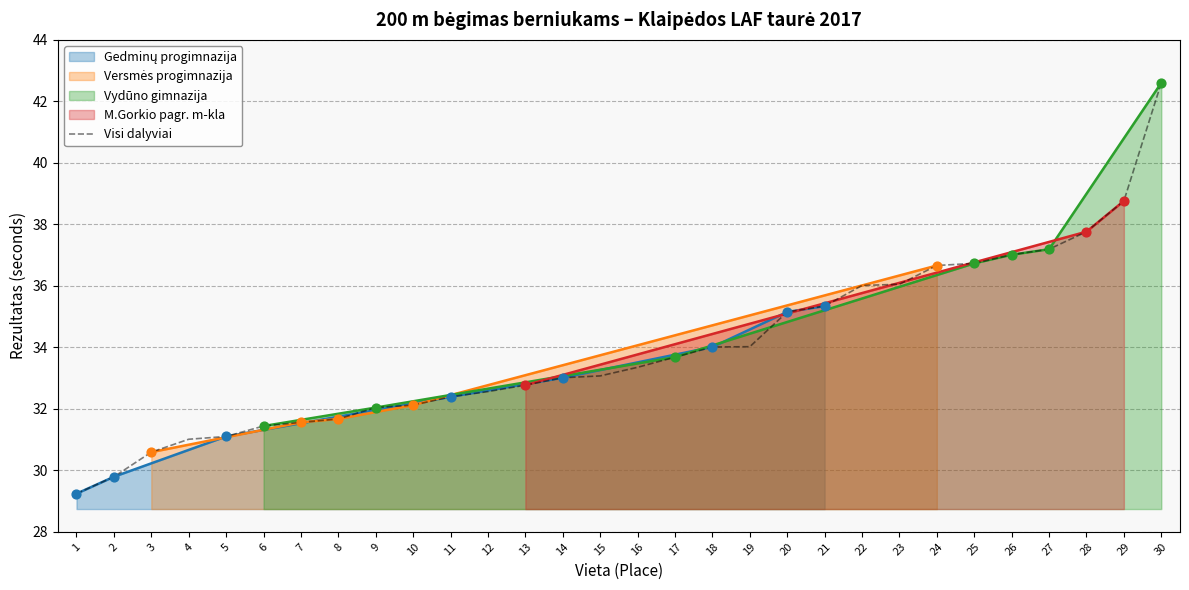

What is the change in value from 8 to 17?

+2.0